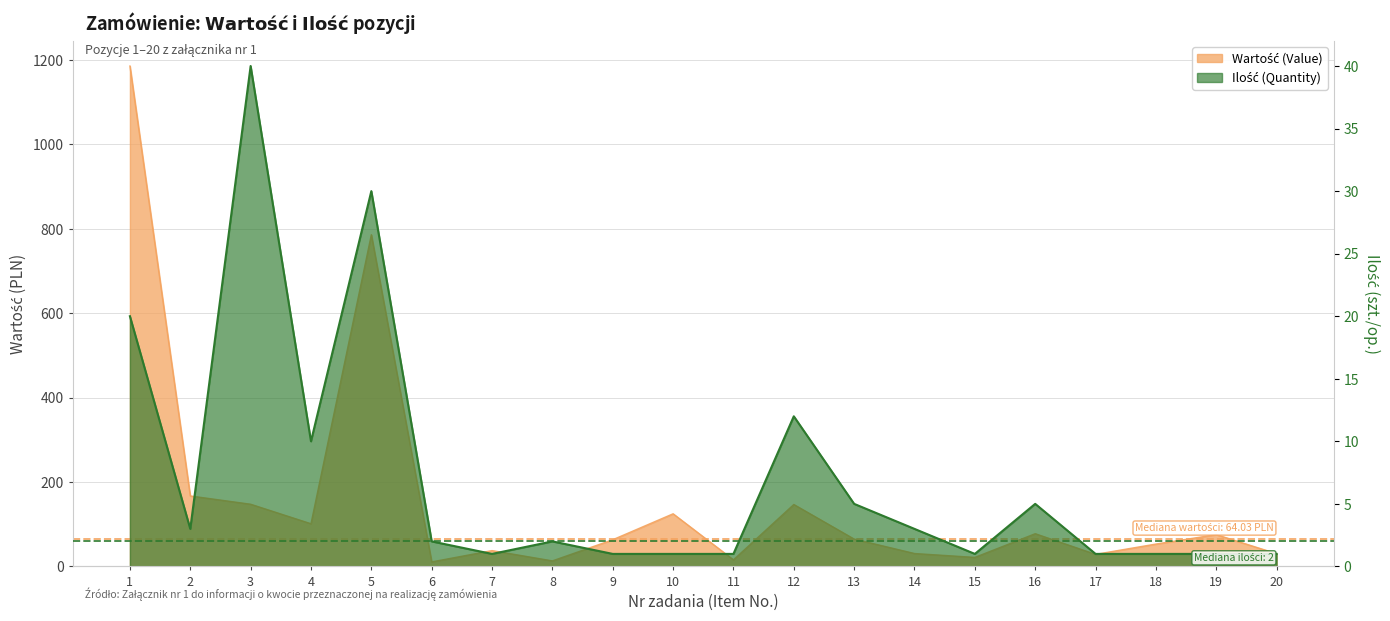

In Wartość (Value), how many points are lower than both neighbors (excluding endpoints)?

6